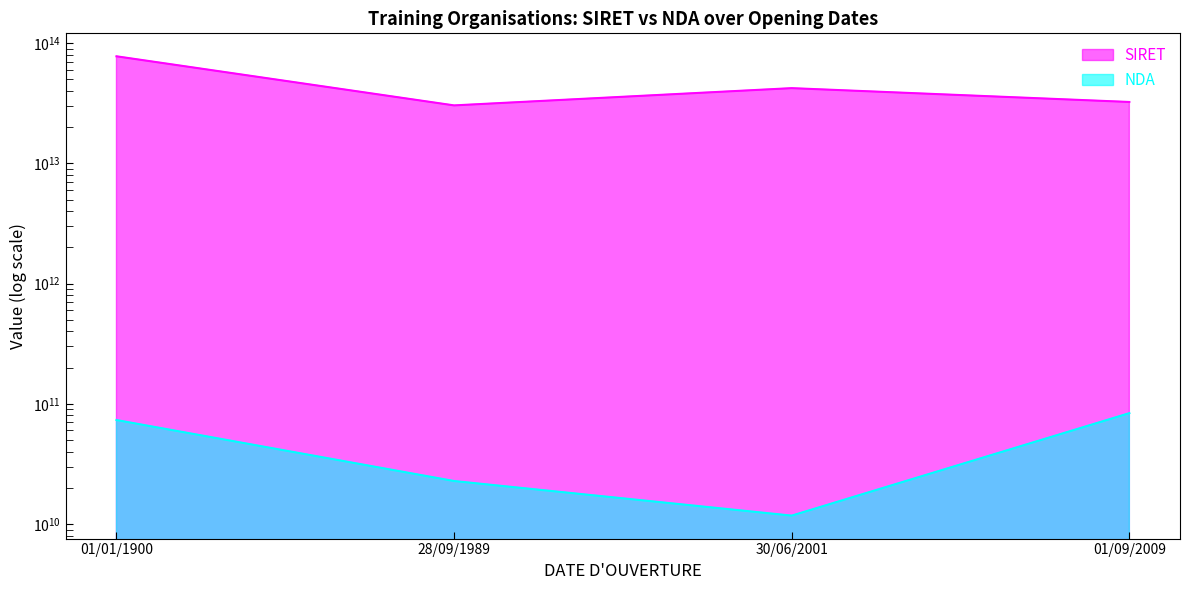

How many lines are shown in the chart?

2